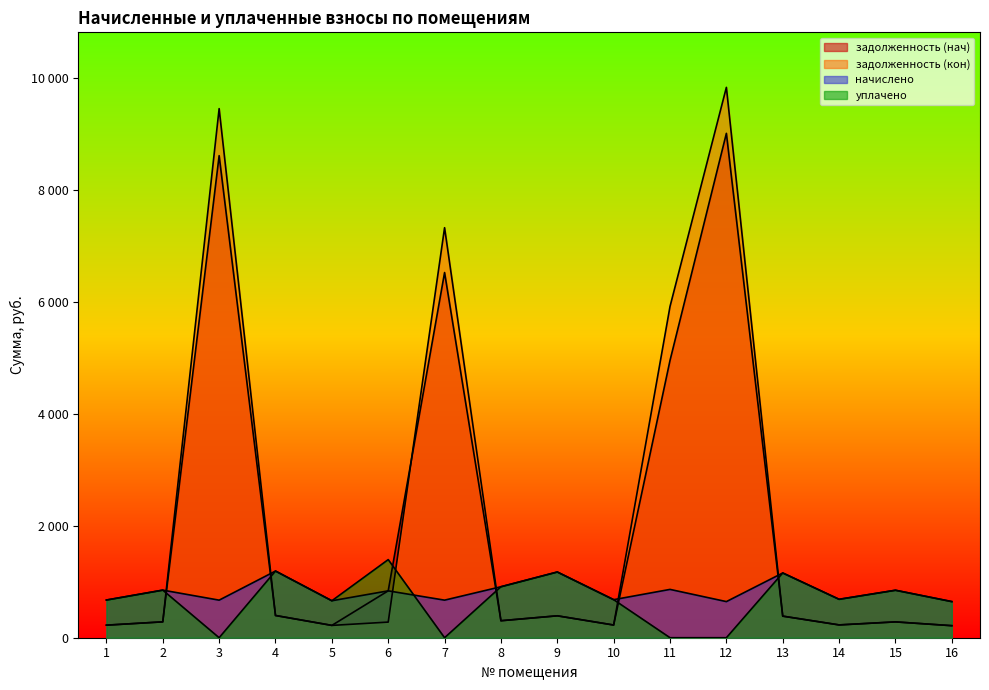

Where does the начислено series first go above 838?

2